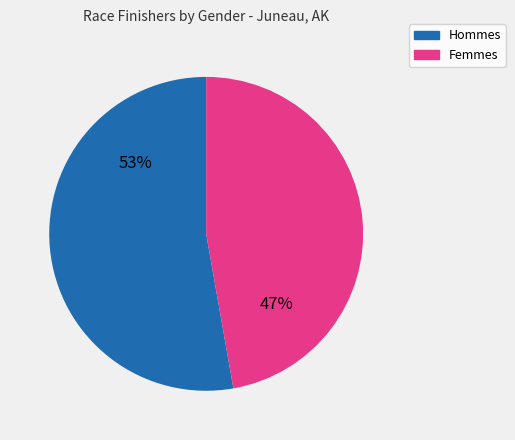

To the nearest percent, what is the average slice percentage?

50%